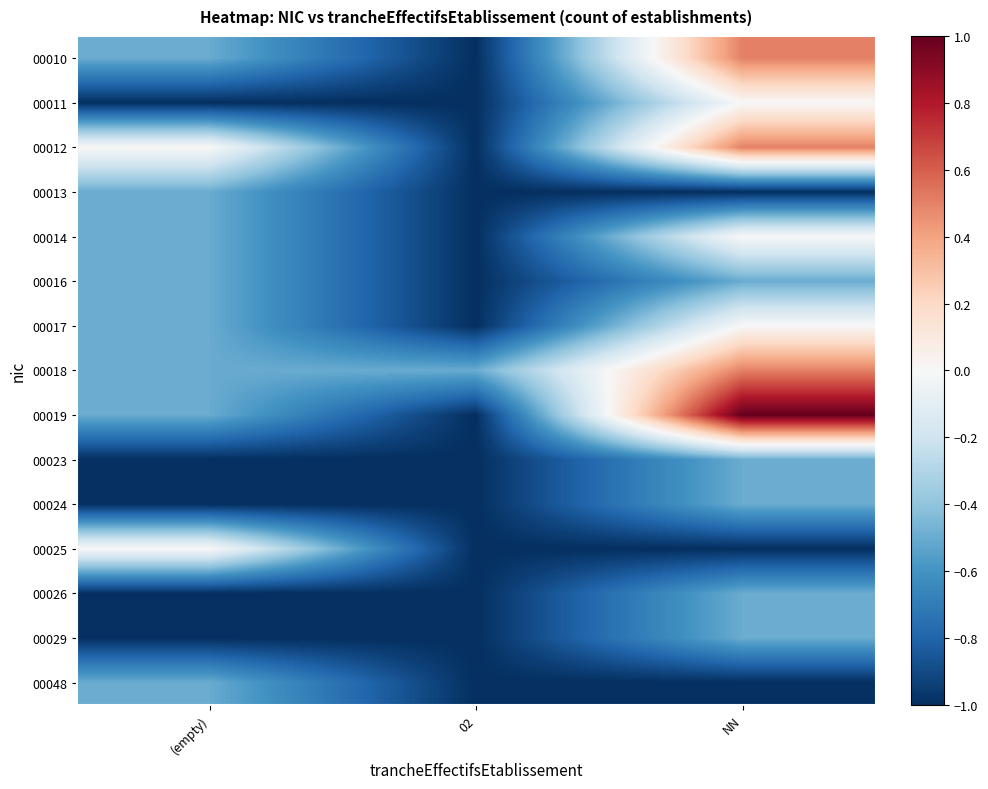

What is the spread (max minus min) of values at (empty)?

1.0